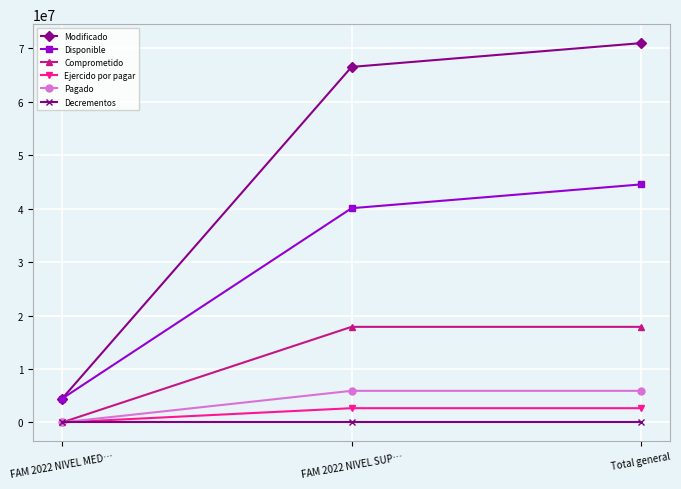

What is the total value across all series at FAM 2022 NIVEL MED…?

8907456.0